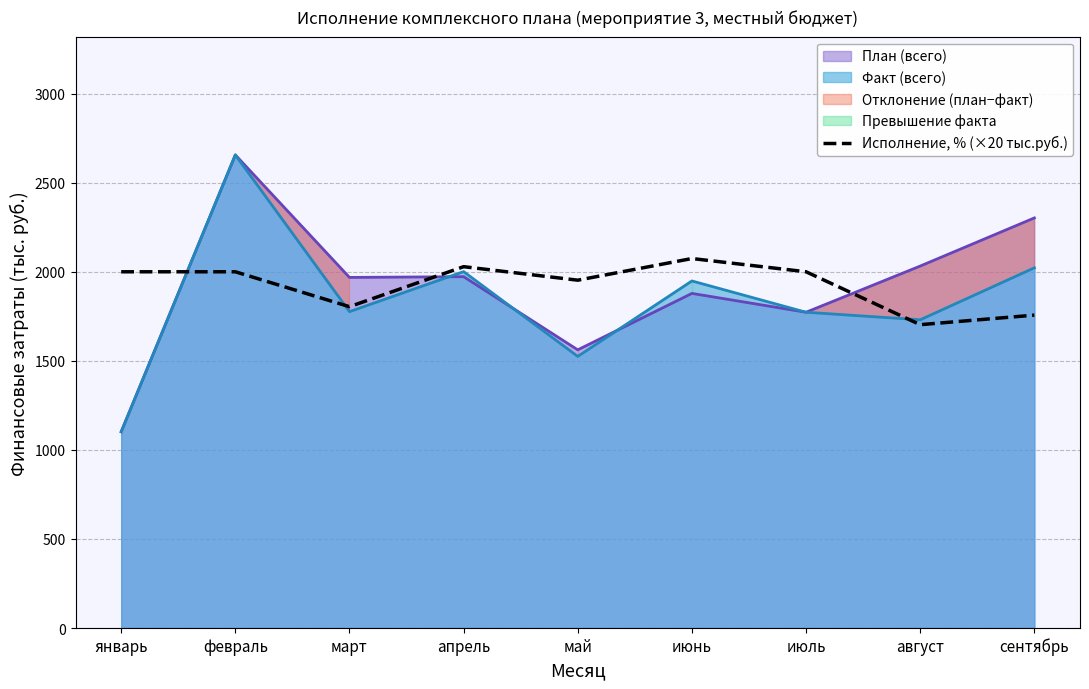

How many lines are shown in the chart?

1